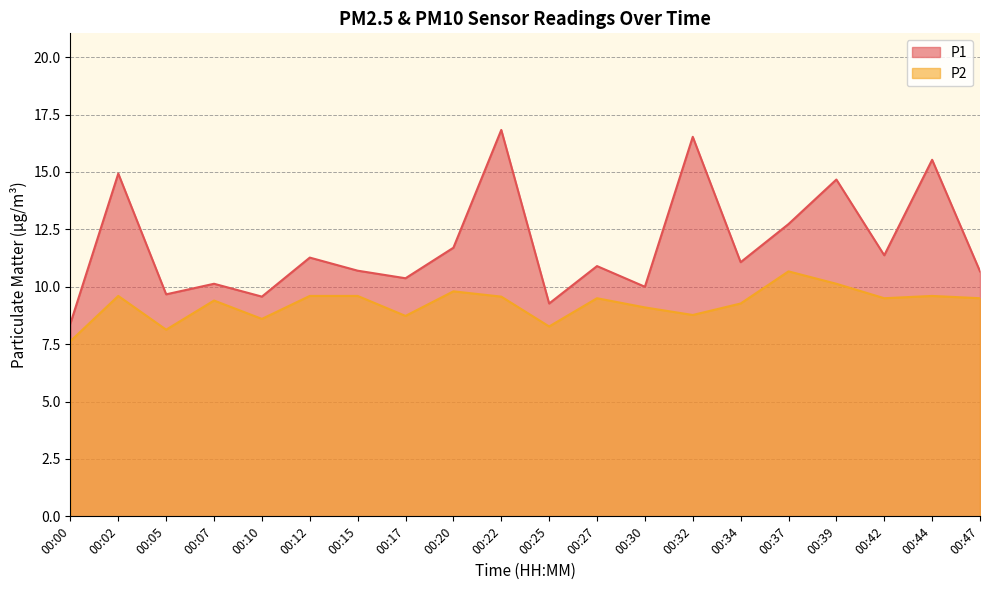

Where does the P2 series first go above 9?

00:02